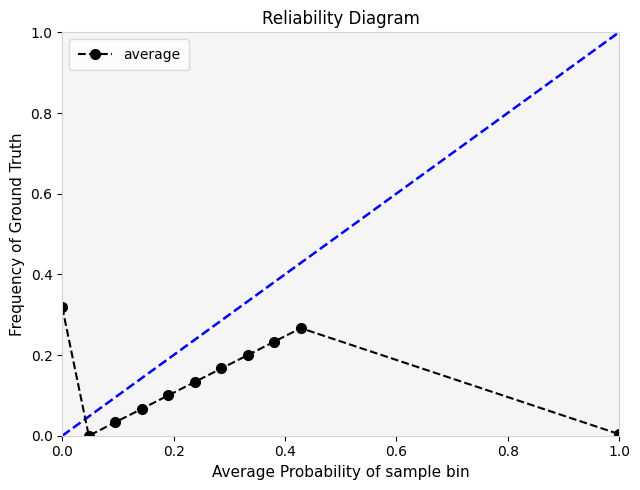

How many points are higher than both their immediate neighbors (excluding endpoints)?

1